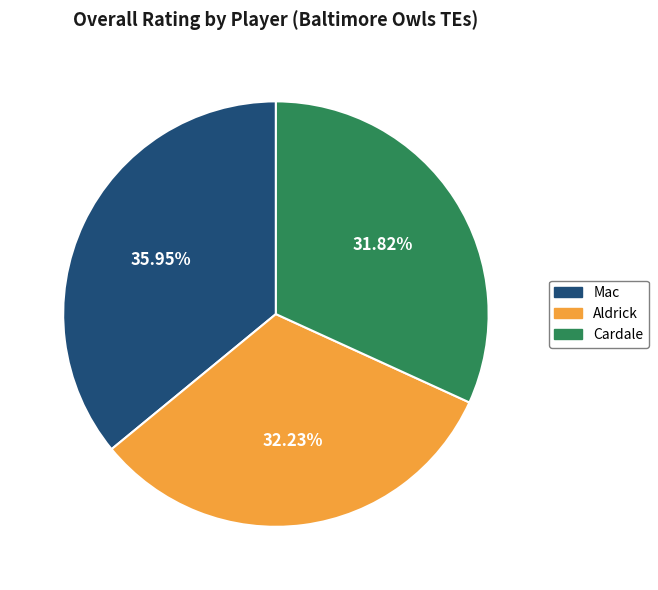

Is there any slice that represents more than half of the pie?

No